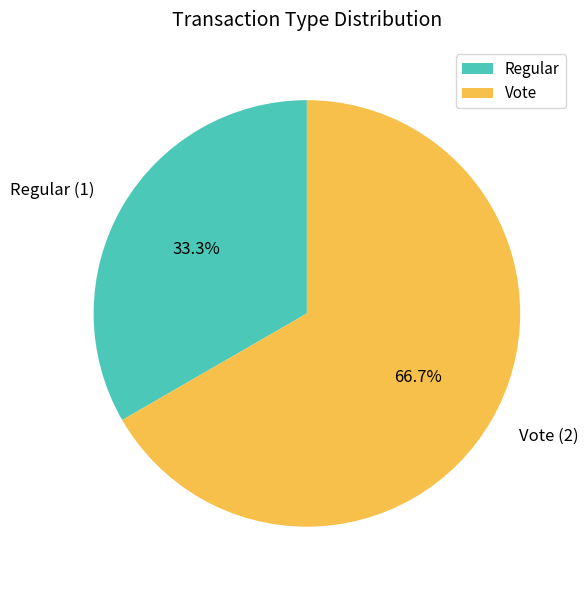

What is the smallest slice in the pie chart?

Regular